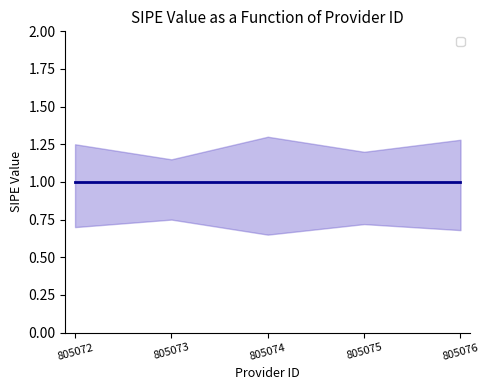

What is the value of the _sipe_upper point at the 3rd from the left?

1.3